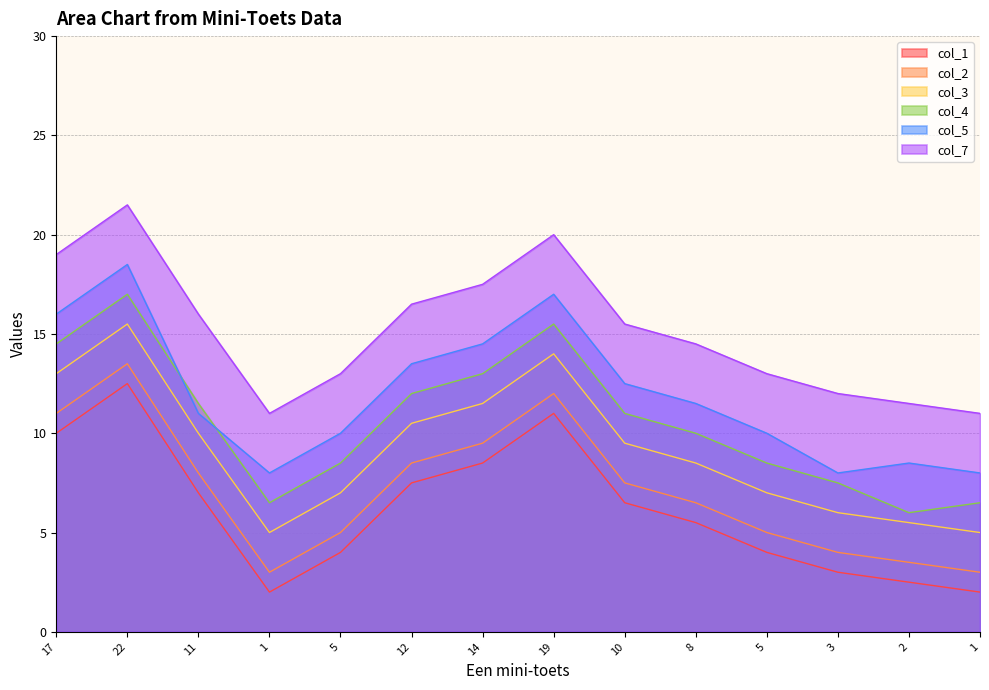

Which series changed the most between 11 and 10?

col_5